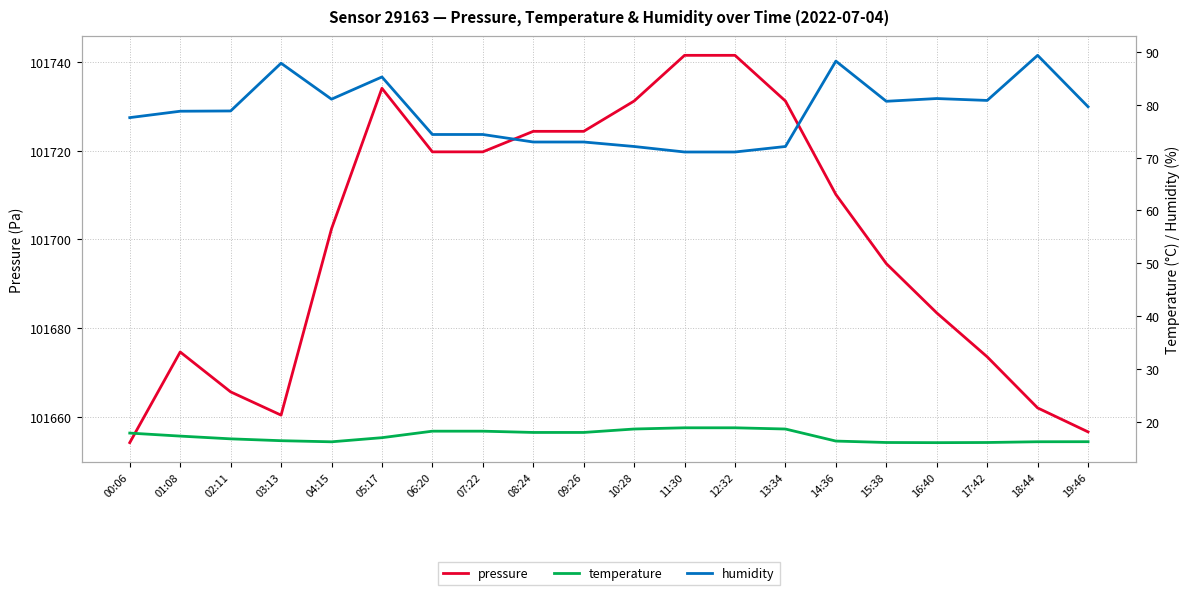

What is the label of the 14th point from the right?

06:20